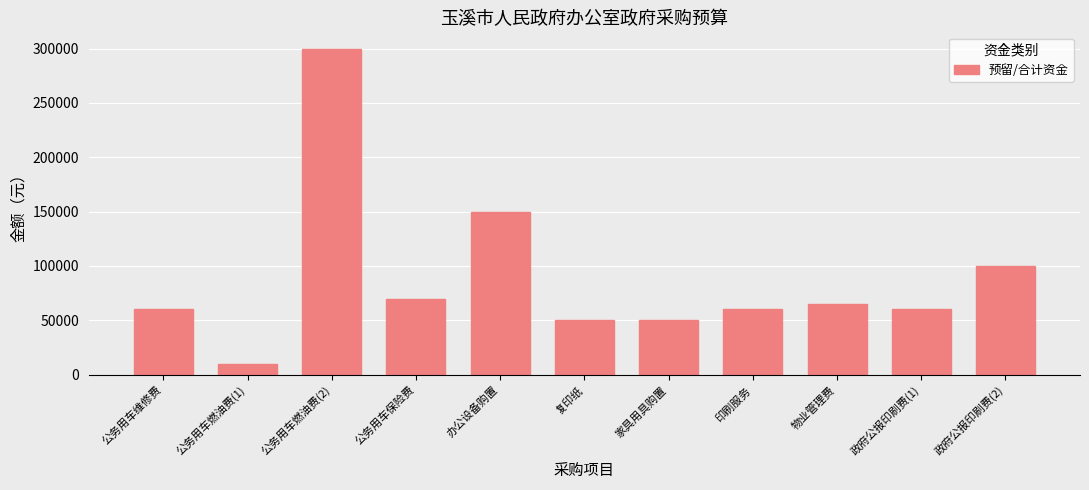

At which label is the value closest to 155000?

办公设备购置